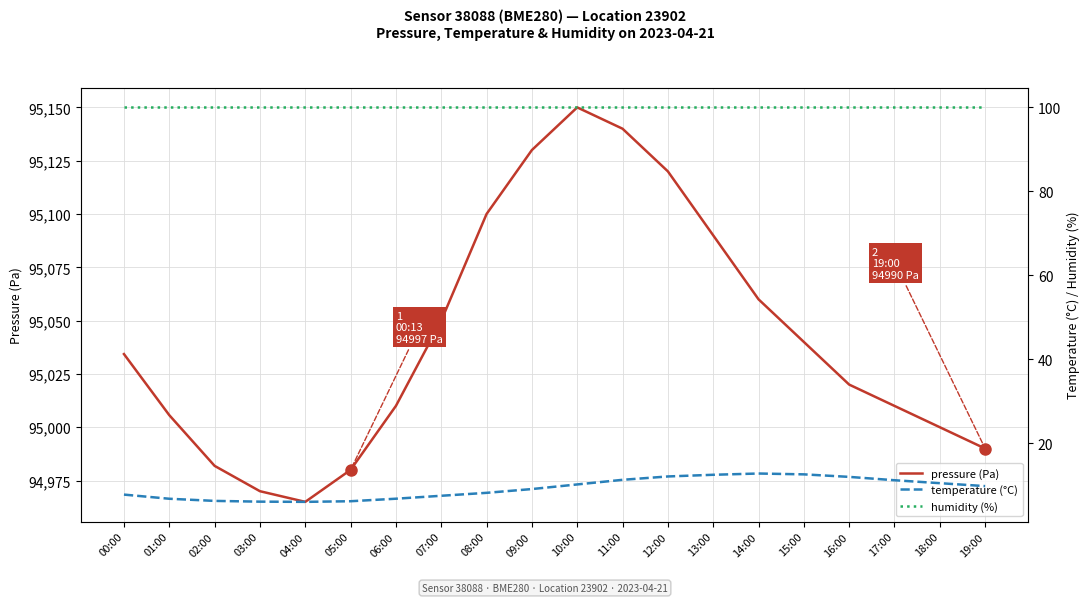

At which label does temperature (°C) reach its peak?

14:00